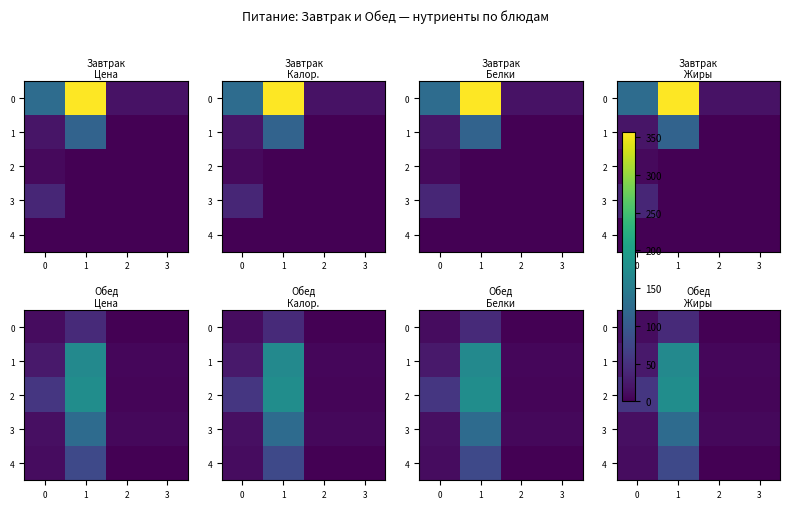

What is the difference between the second highest and second lowest values in the 4 series?

11.0